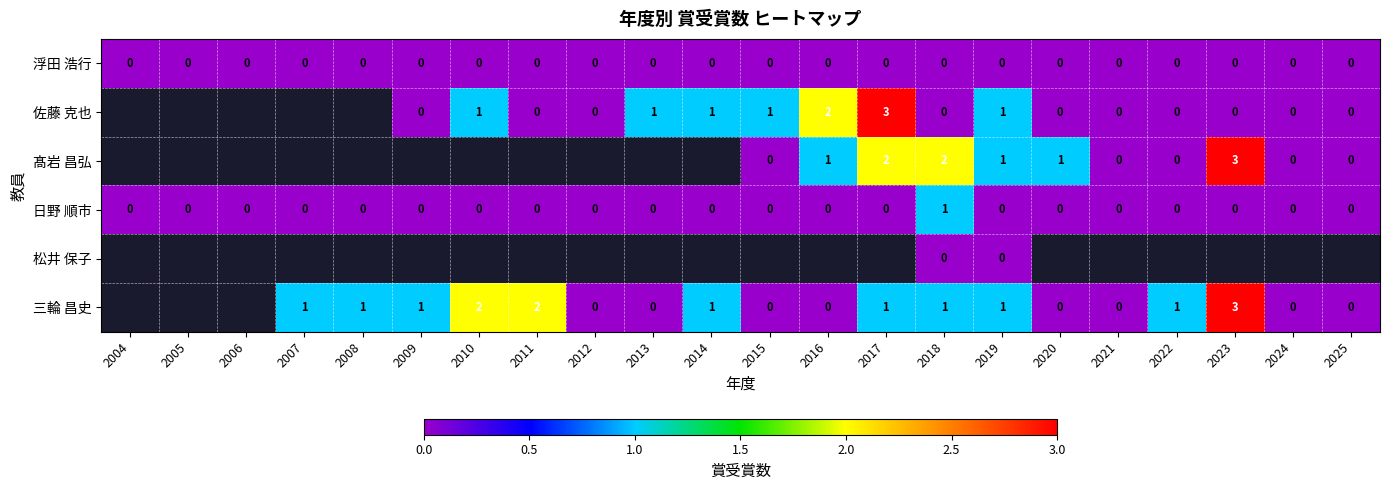

The 浮田 浩行 series shows 0 at 2020. True or false?

True